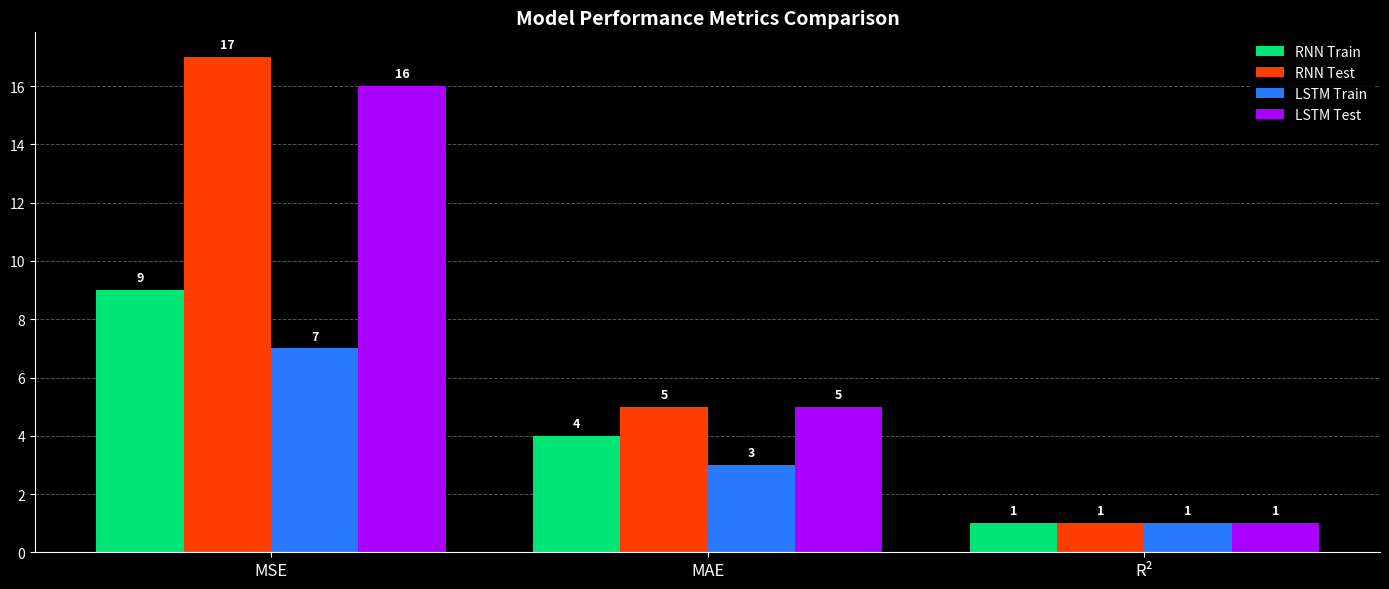

What is the approximate value of LSTM Test at MSE, to the nearest 5?

15